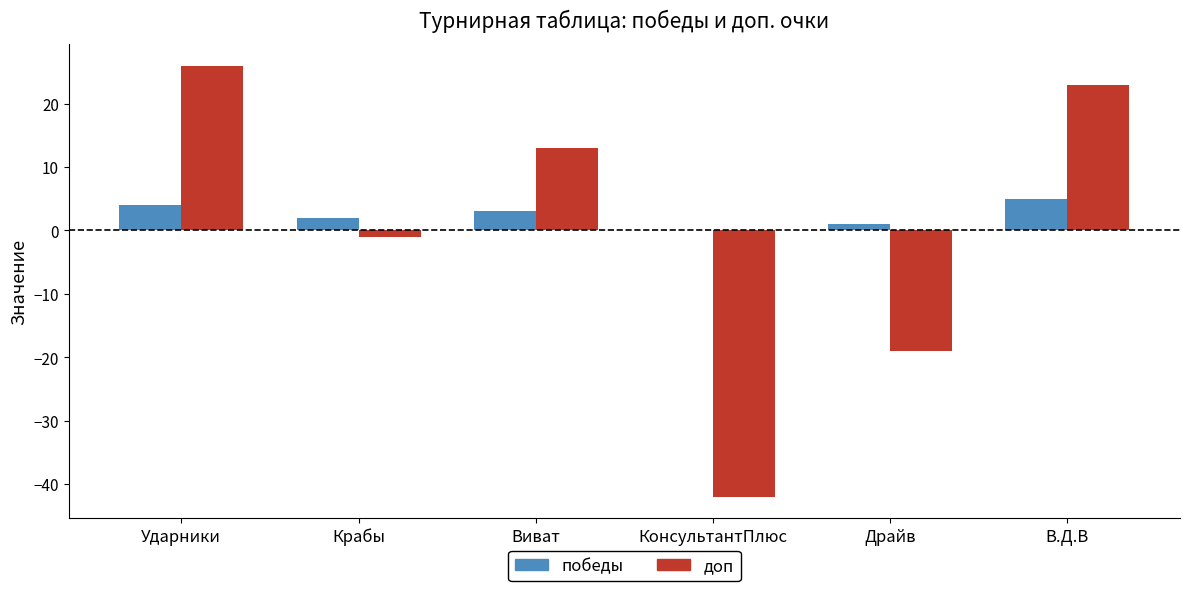

At which category is the sum across all series the highest?

Ударники